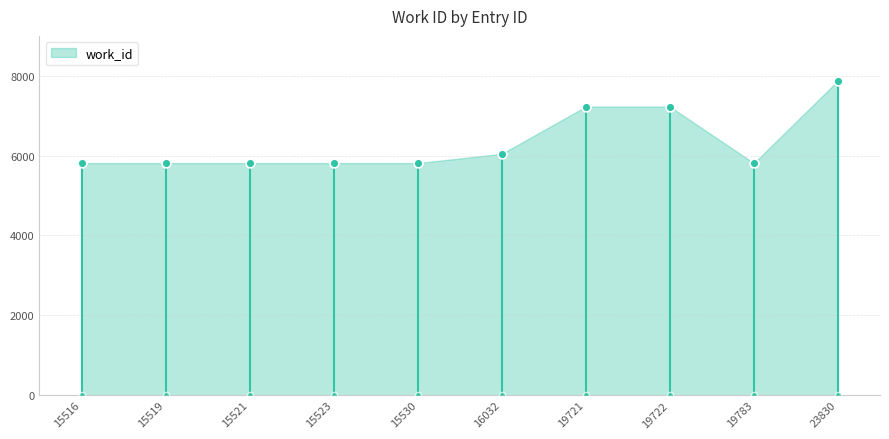

What is the change in value from 19783 to 23830?

+2066